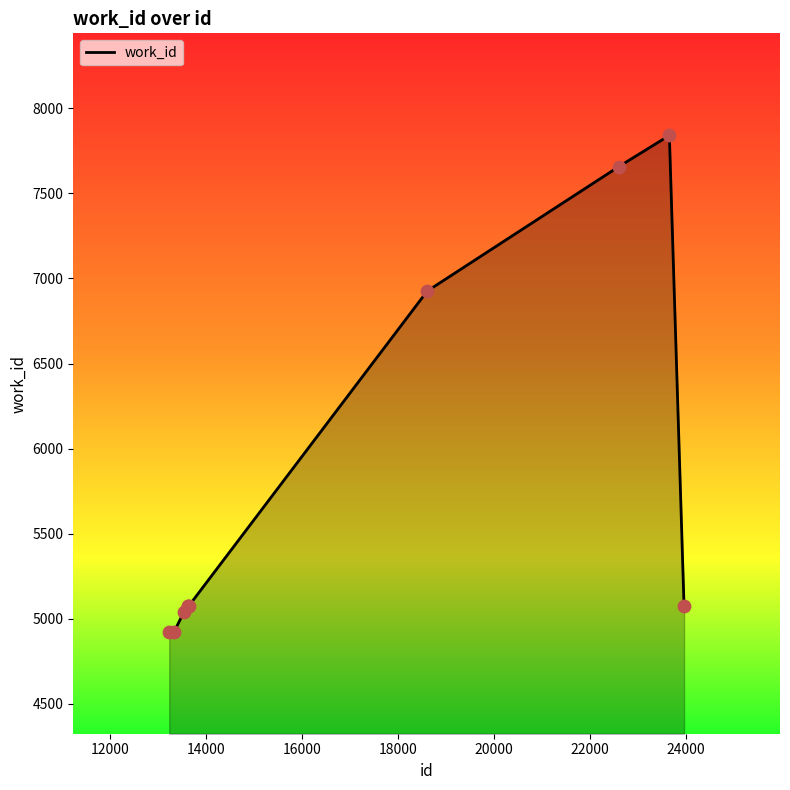

What is the minimum value shown in the chart?

4924